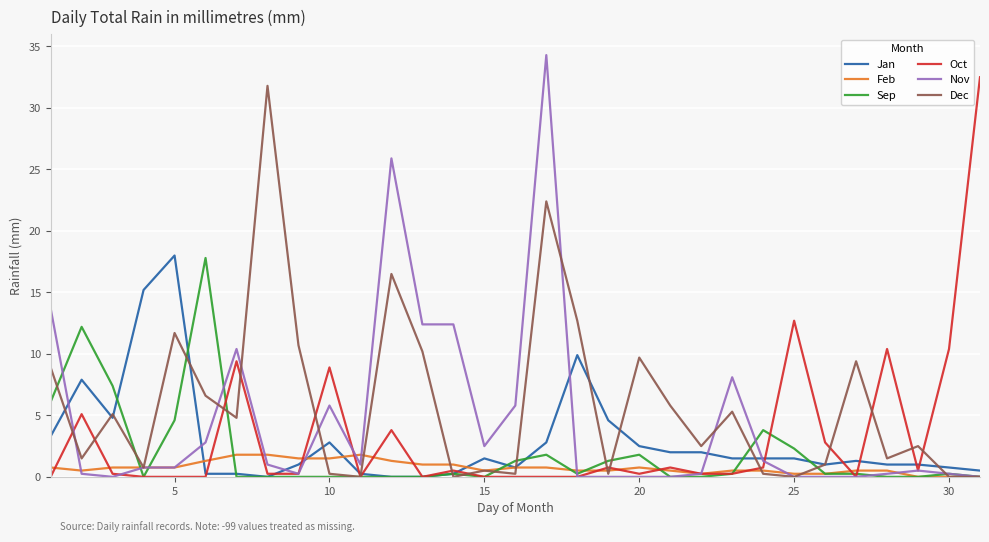

Which series has the widest spread of values?

Nov